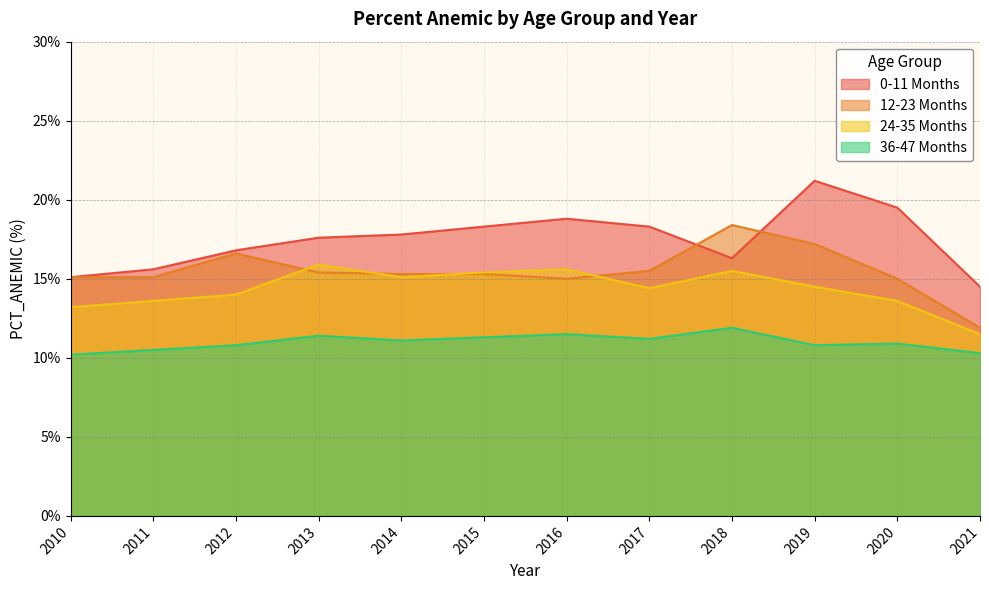

What is the average value of the 12-23 Months series?

15.5